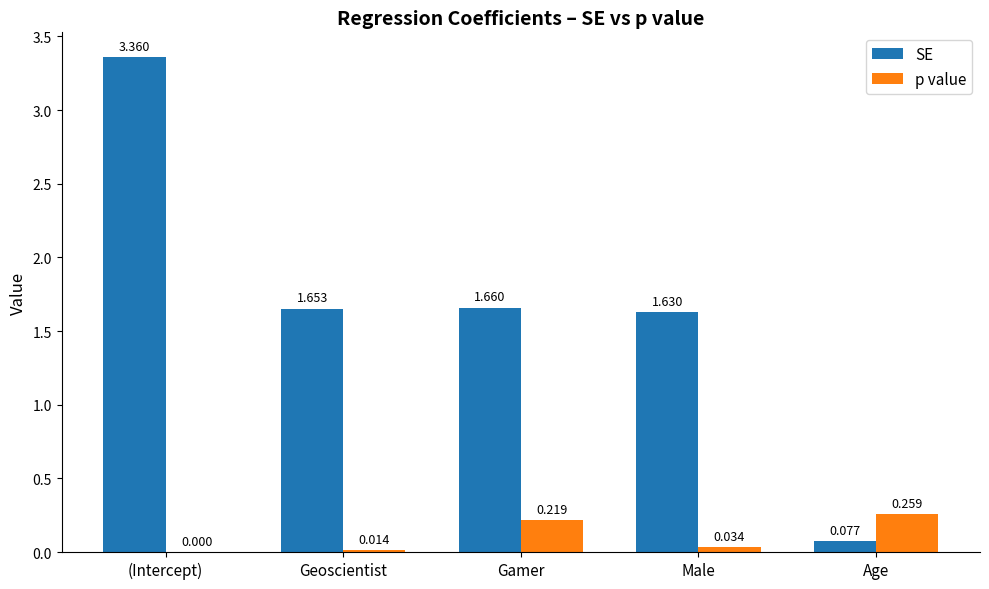

How many series are shown in this chart?

2